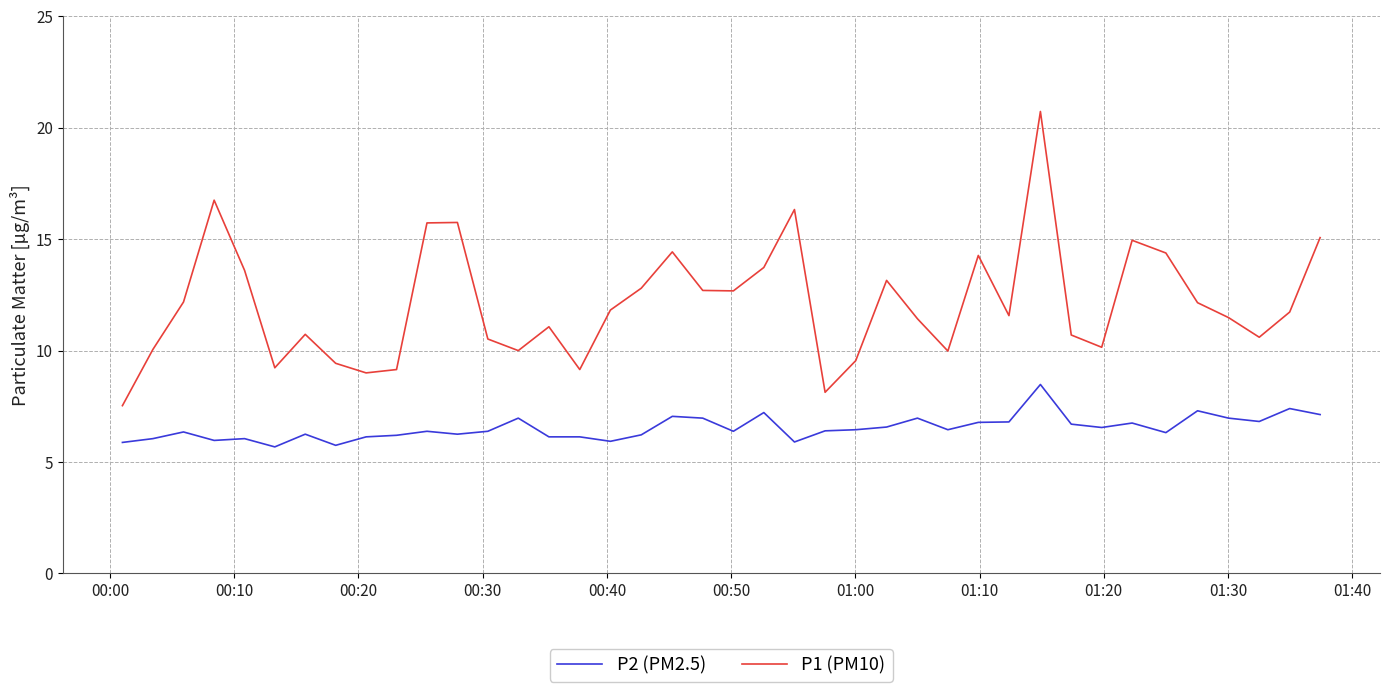

What is the greatest value displayed?

20.7